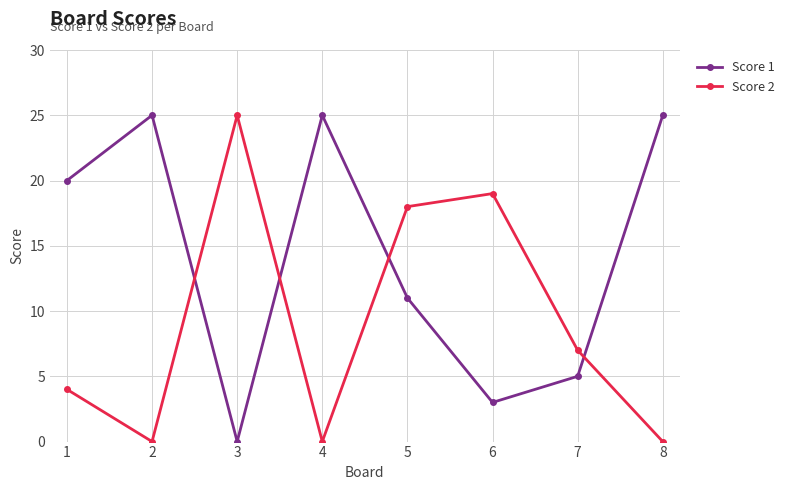

True or false: Score 2 has more than 1 points higher than both neighbors.

True